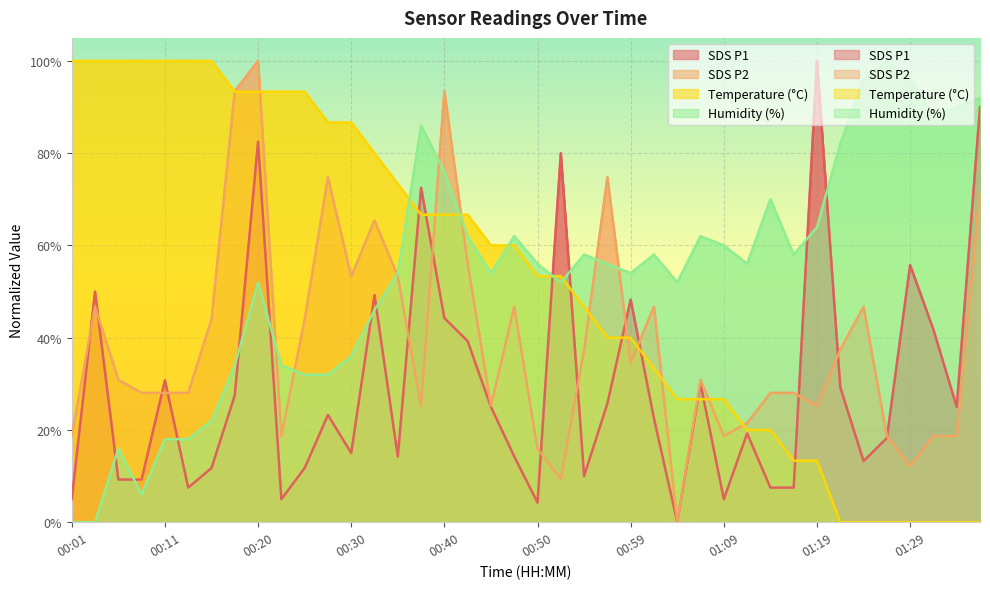

What is the spread (max minus min) of values at 01:02?

35.5